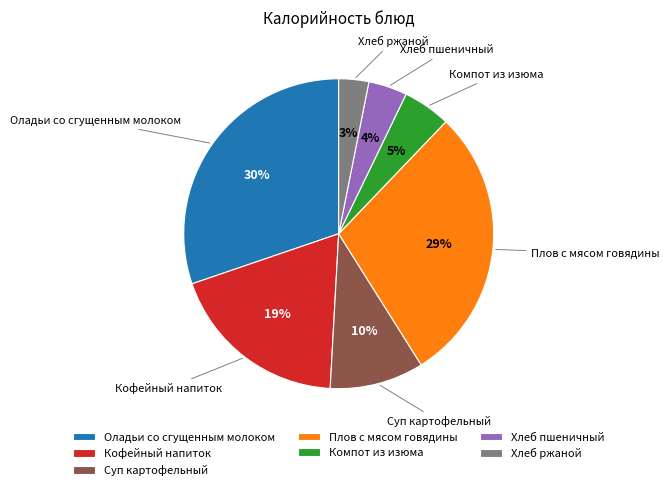

Combined, do Хлеб пшеничный and Кофейный напиток account for over 50%?

No